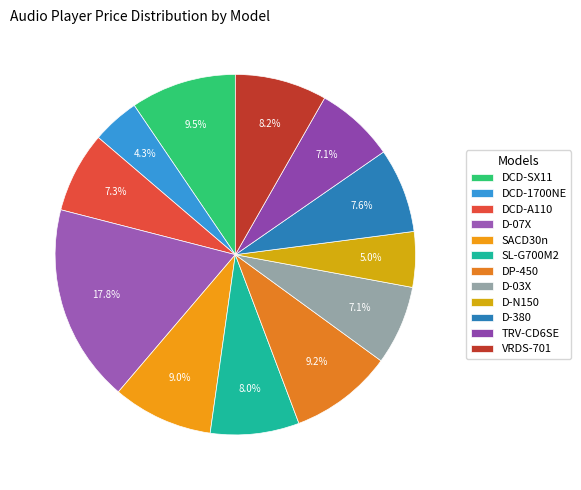

How much of the chart is everything except VRDS-701?

91.8%